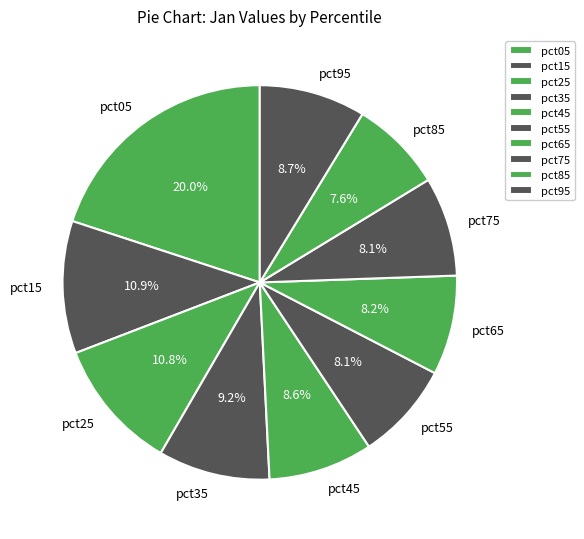

Is it true that pct95 is 17% of the pie?

False